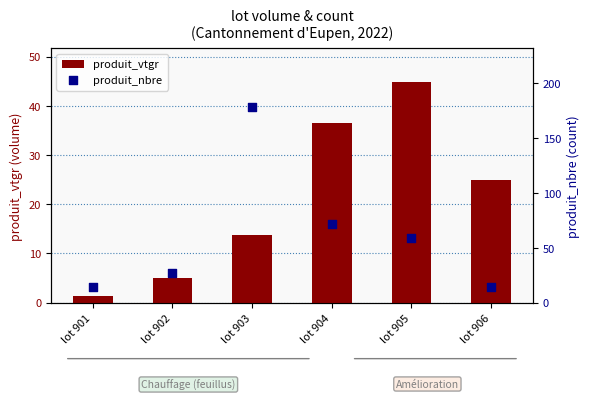

Which series reaches the maximum Y coordinate?

produit_nbre